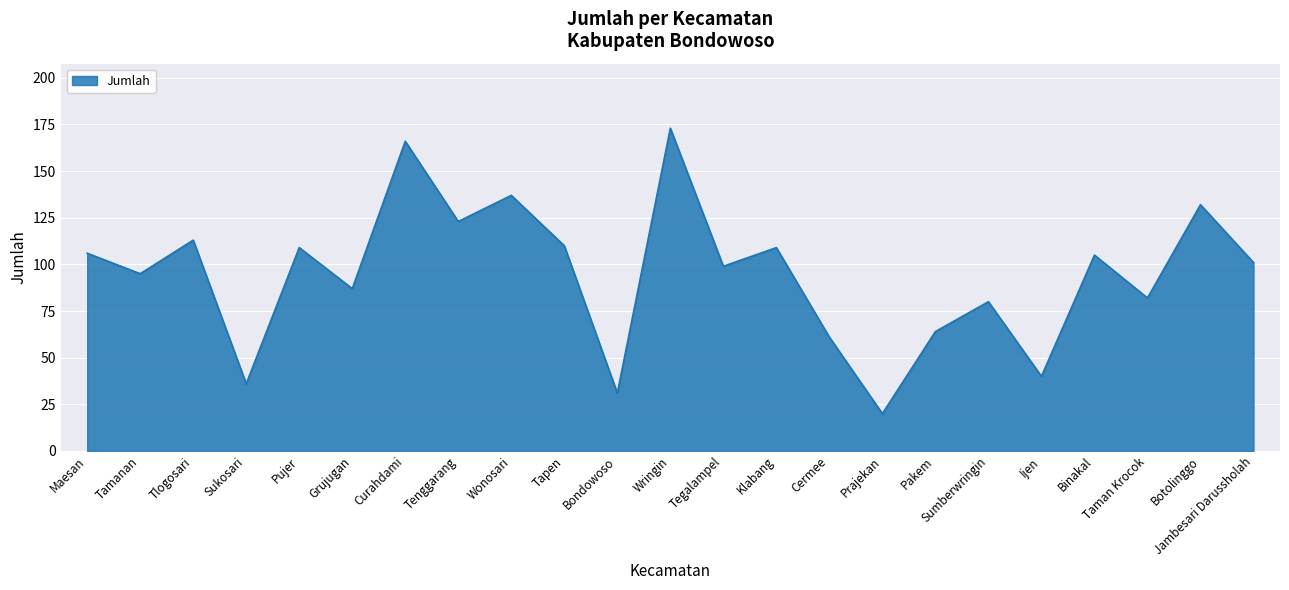

Reading left to right, transcribe all the data shown in this chart.

Maesan=106	Tamanan=95	Tlogosari=113	Sukosari=36	Pujer=109	Grujugan=87	Curahdami=166	Tenggarang=123	Wonosari=137	Tapen=110	Bondowoso=31	Wringin=173	Tegalampel=99	Klabang=109	Cermee=61	Prajekan=20	Pakem=64	Sumberwringin=80	Ijen=40	Binakal=105	Taman Krocok=82	Botolinggo=132	Jambesari Darussholah=101